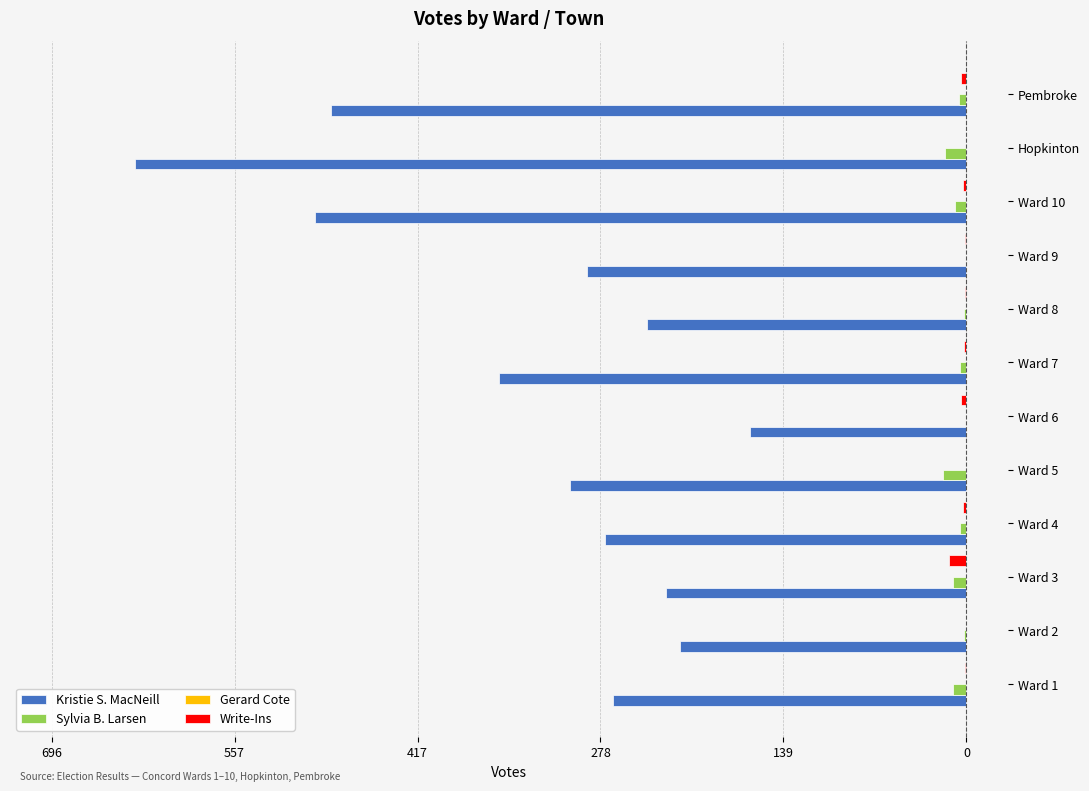

How many data points in Kristie S. MacNeill are less than -275?

6